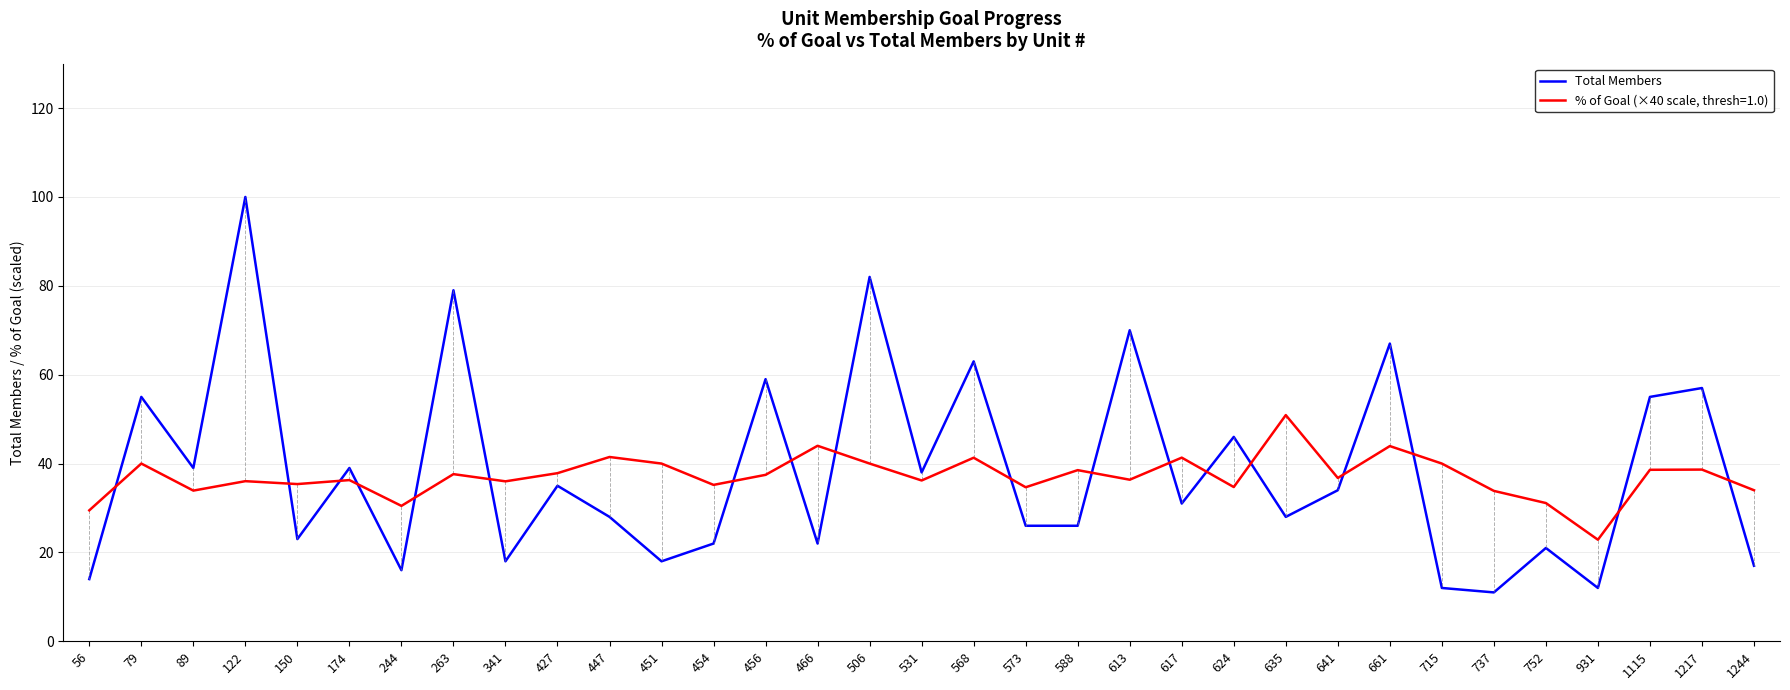

What is the minimum value shown in the chart?

11.0